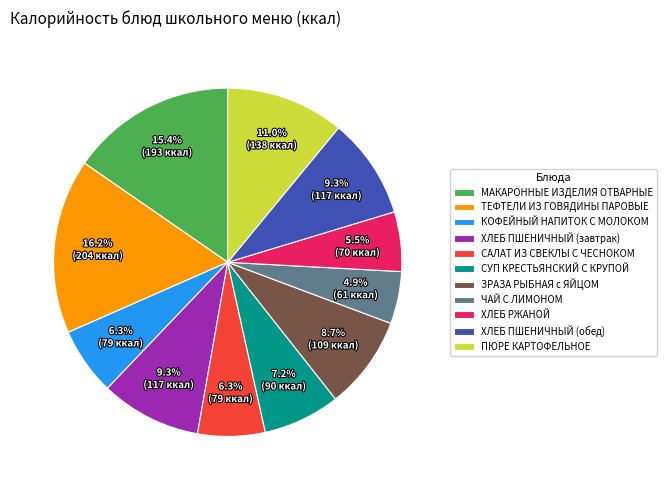

To the nearest percent, what percentage of the pie is МАКАРОННЫЕ ИЗДЕЛИЯ ОТВАРНЫЕ?

15%